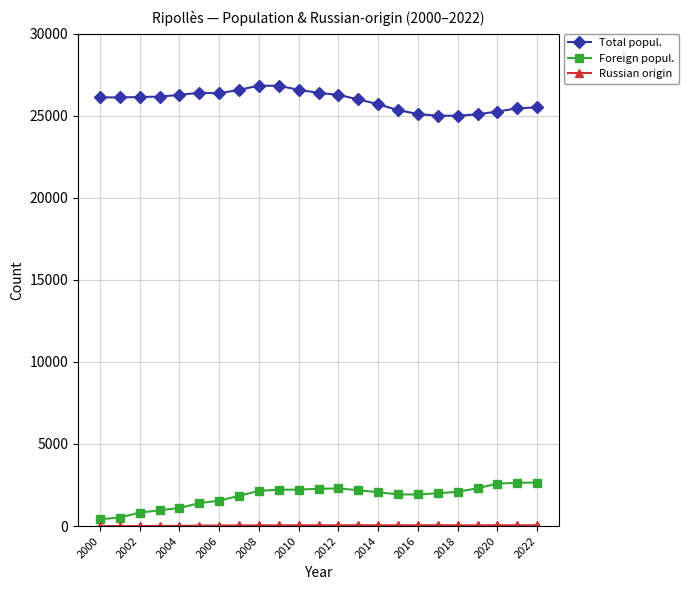

How many series are shown in this chart?

3